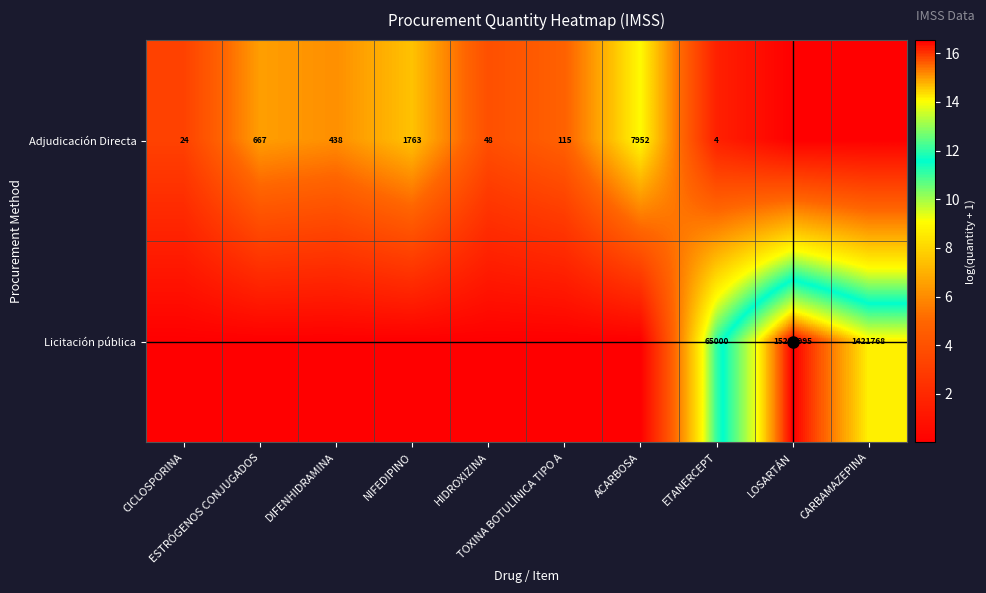

At how many categories does at least one series exceed 4?

8